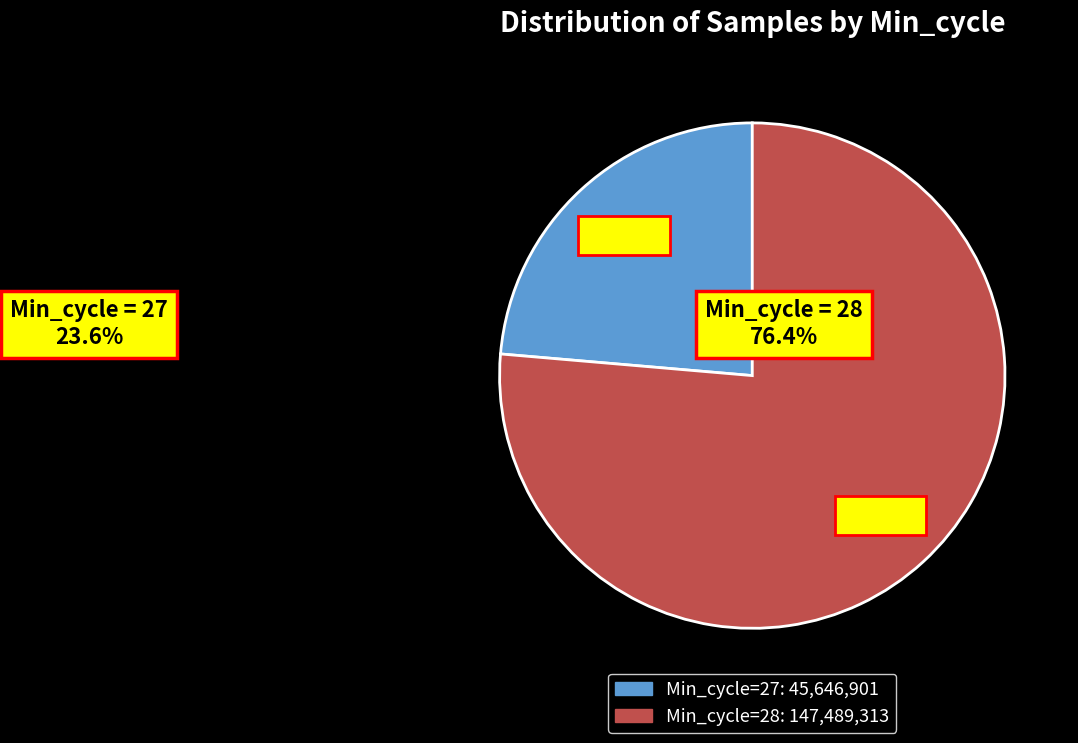

Is there a majority slice in this chart?

Yes